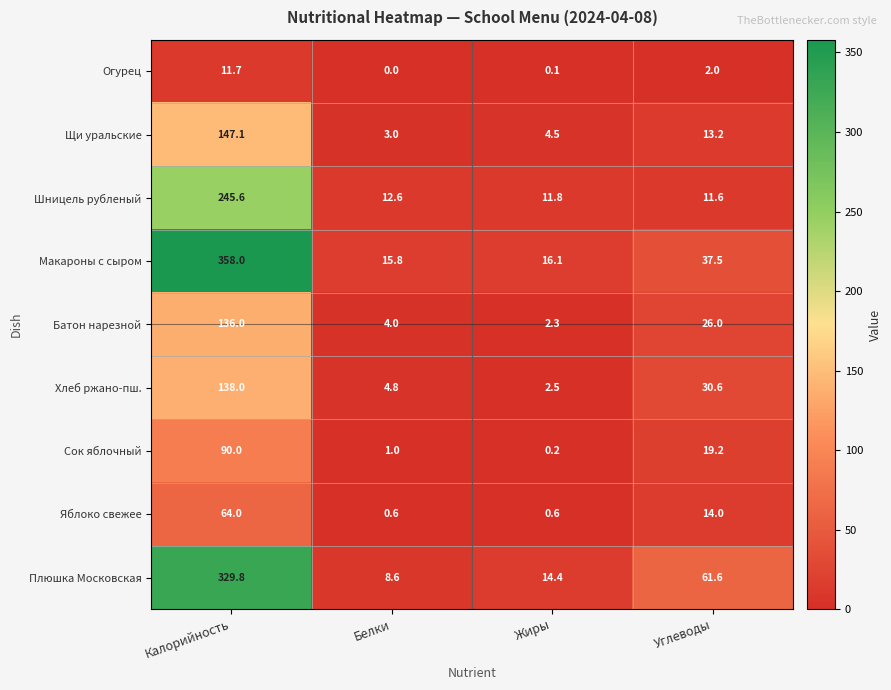

At which category does the chart reach its peak across all series?

Калорийность